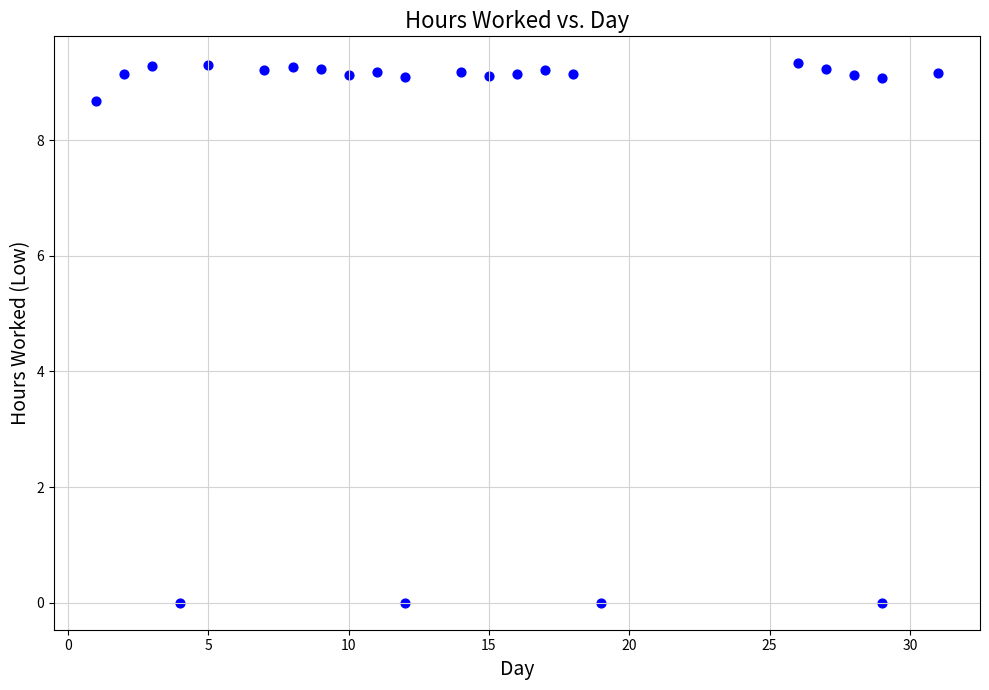

What is the range of X values (max minus min)?

30.0